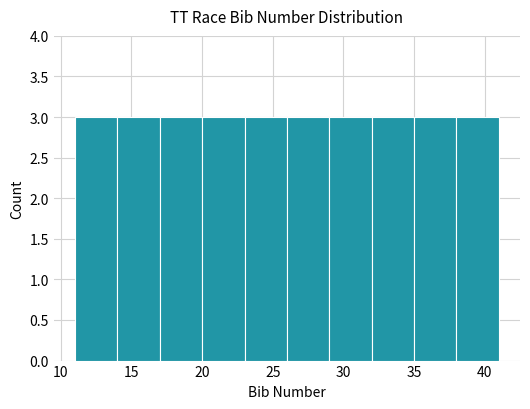

Reading left to right, list every bar in this chart as the range it spans on the x-axis followed by its height. The values are not printed on the chart, so give them approximately, as read against the axis.

11 to 14: 3
14 to 17: 3
17 to 20: 3
20 to 23: 3
23 to 26: 3
26 to 29: 3
29 to 32: 3
32 to 35: 3
35 to 38: 3
38 to 41: 3